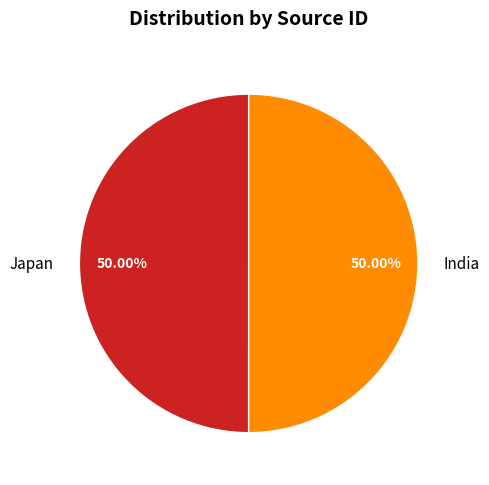

True or false: India accounts for 50% of the total.

True